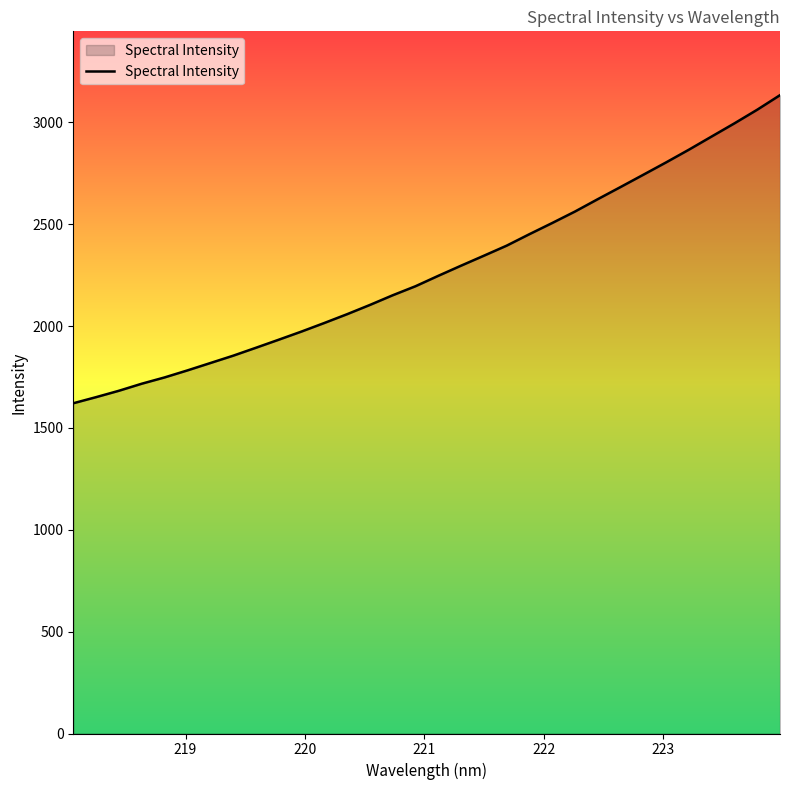

What is the difference between the maximum and minimum values?

1512.1